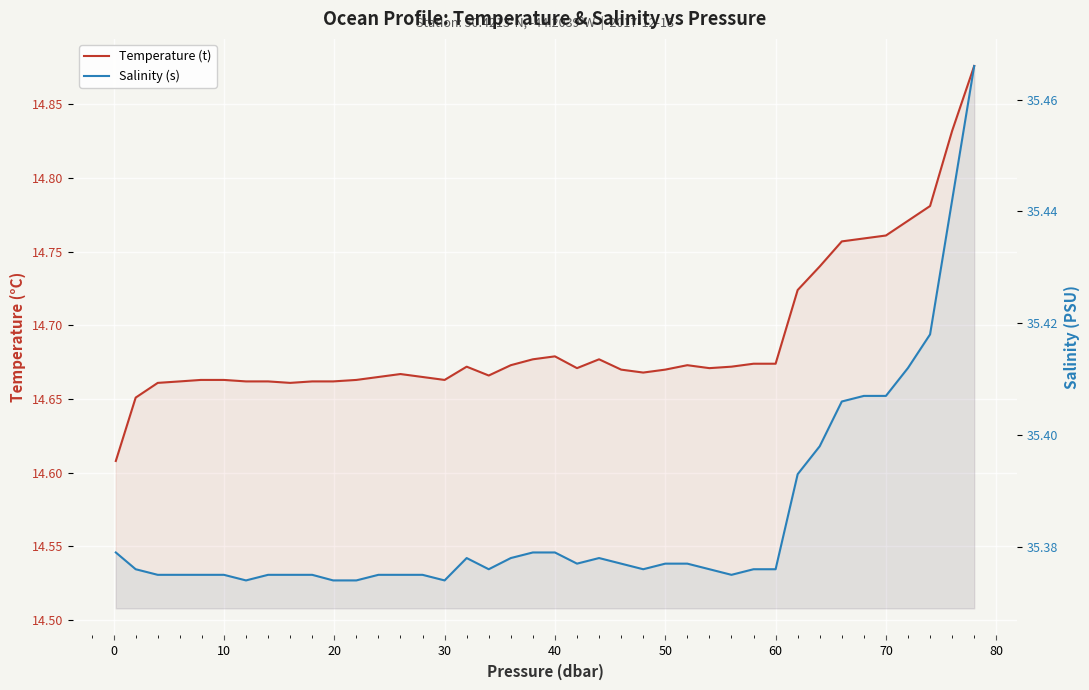

The value of Salinity (s) at 28 is 15.7. True or false?

False